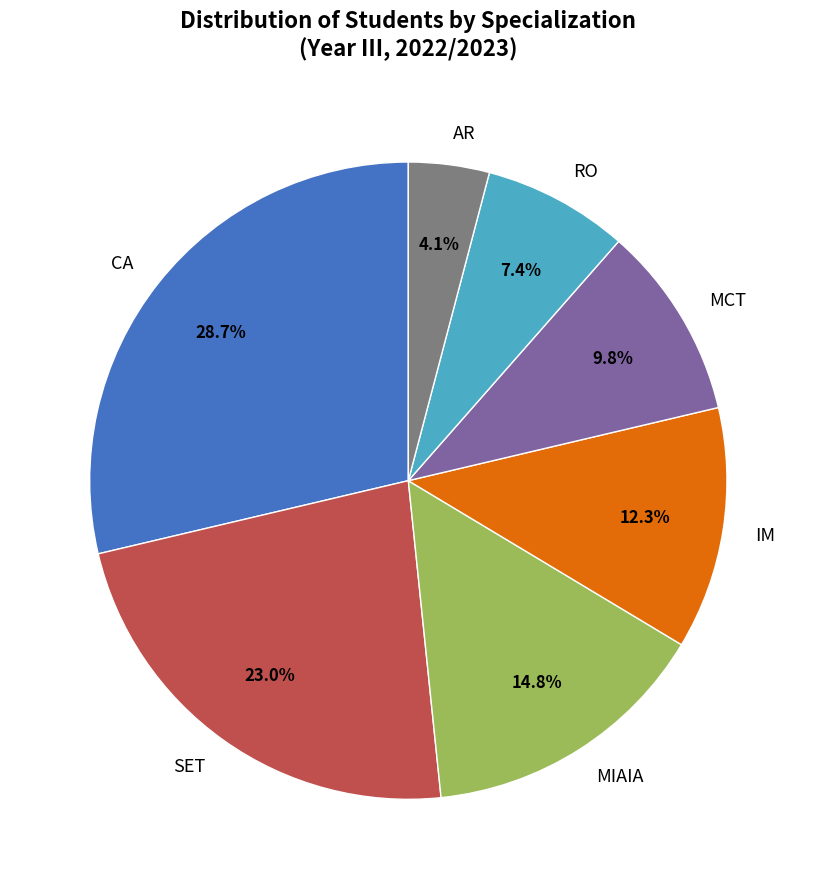

The MCT slice represents 10% of the pie. True or false?

True